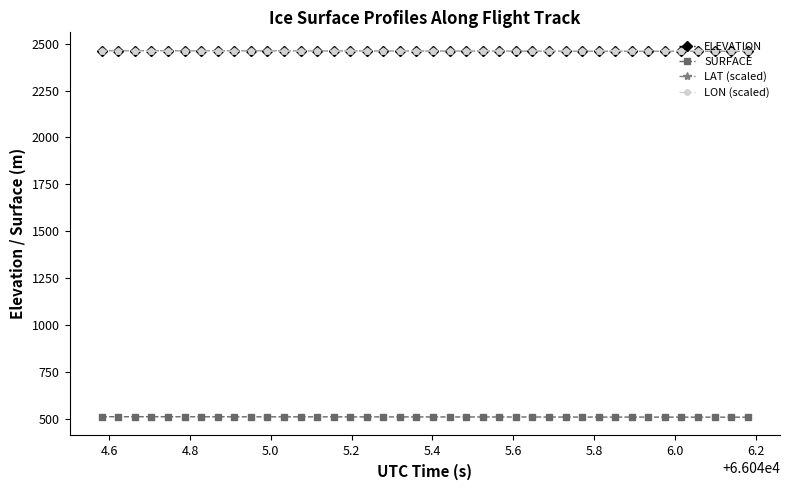

What is the greatest value displayed?

2462.2